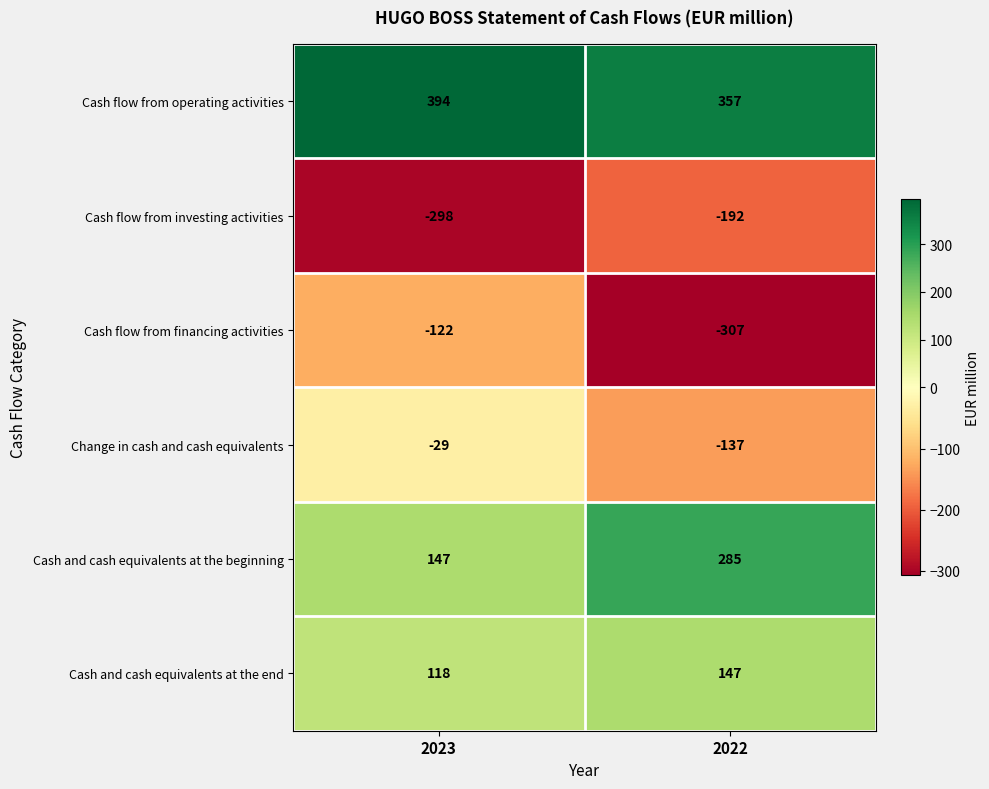

At which label is Cash and cash equivalents at the beginning closest to 216?

2023